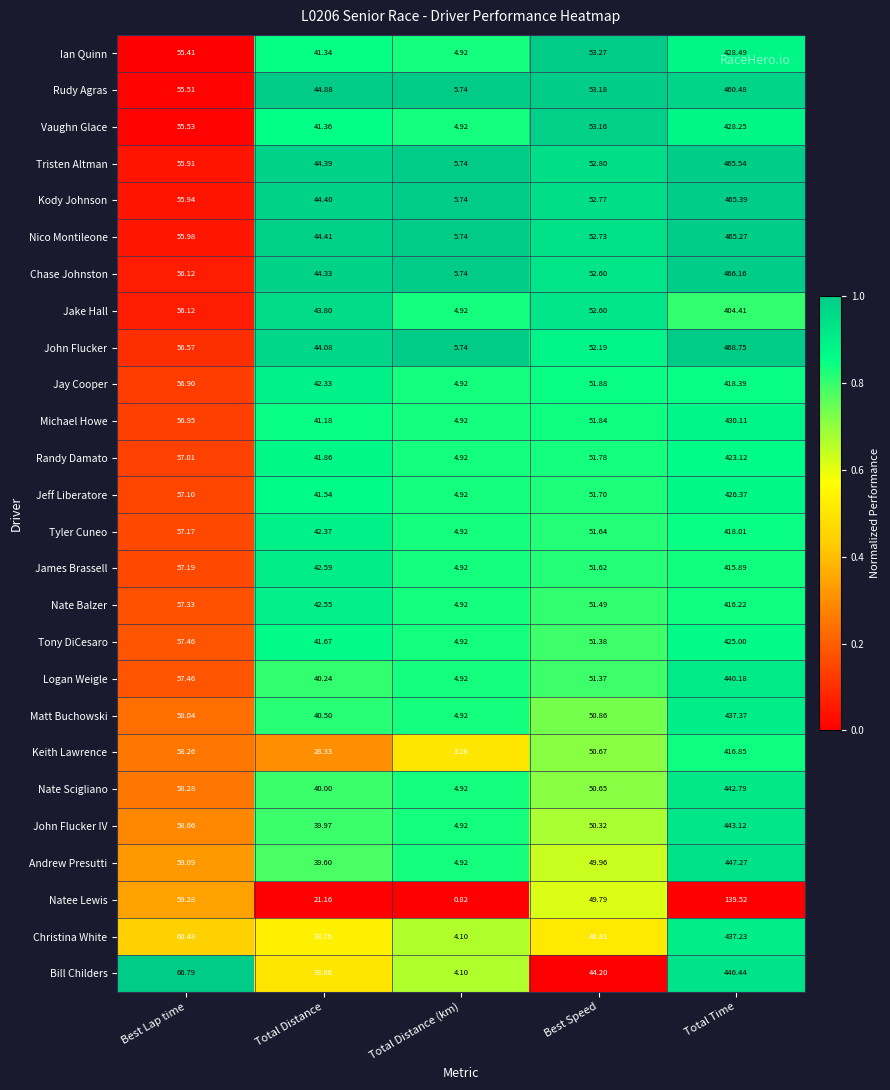

How many distinct data groups are displayed?

26